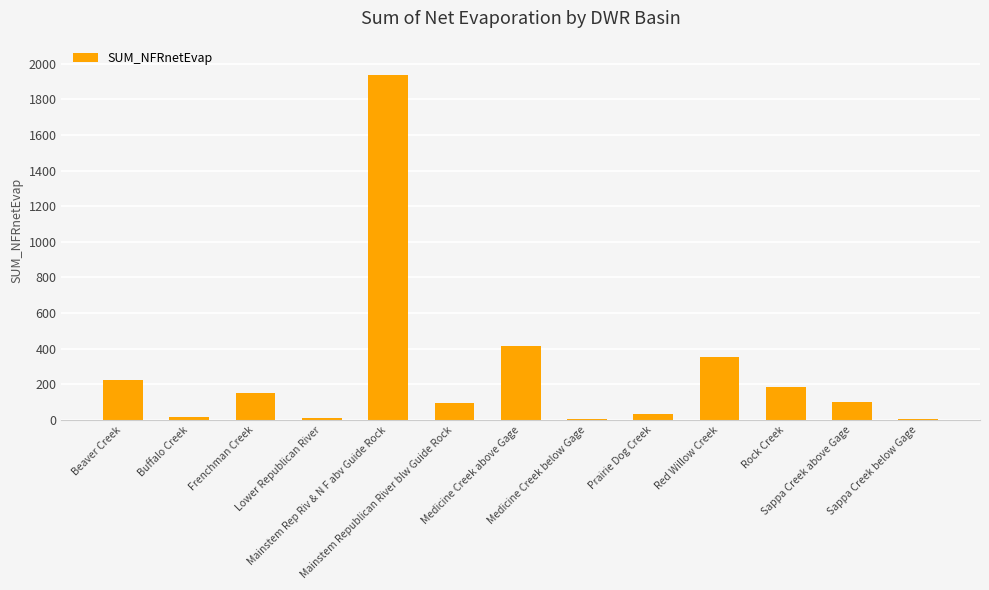

Approximately how many times larger is the value at Medicine Creek above Gage compared to Mainstem Rep Riv & N F abv Guide Rock?

0.2